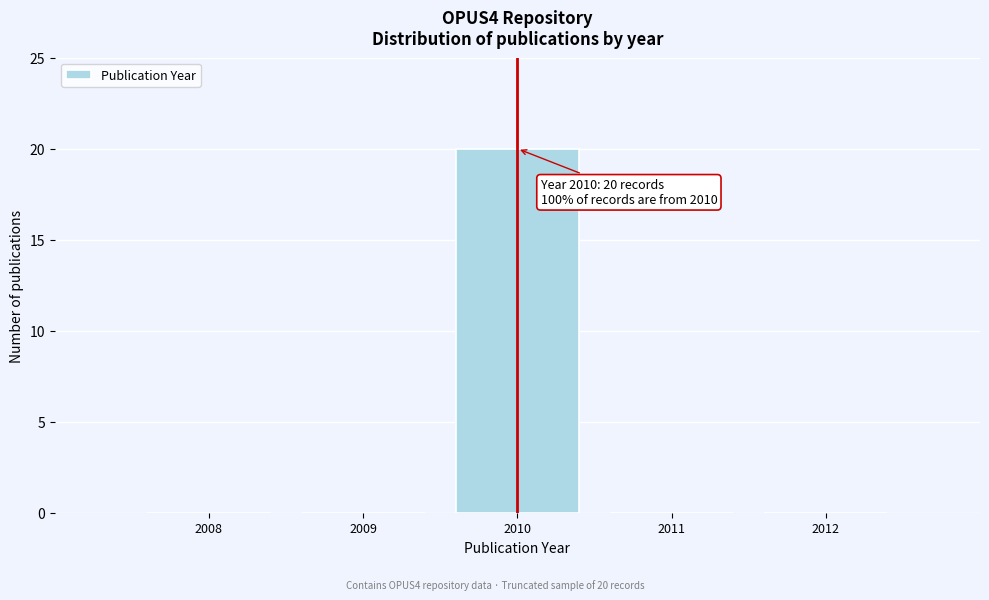

Over which range of the x-axis is the bar tallest?

2009.5 to 2010.5